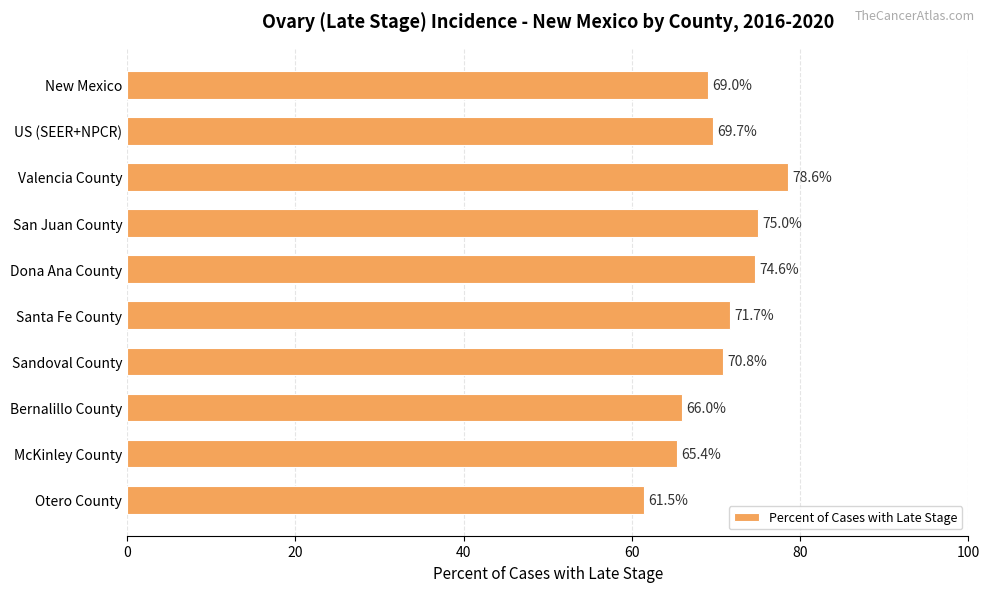

What is the sum of all values?

702.3